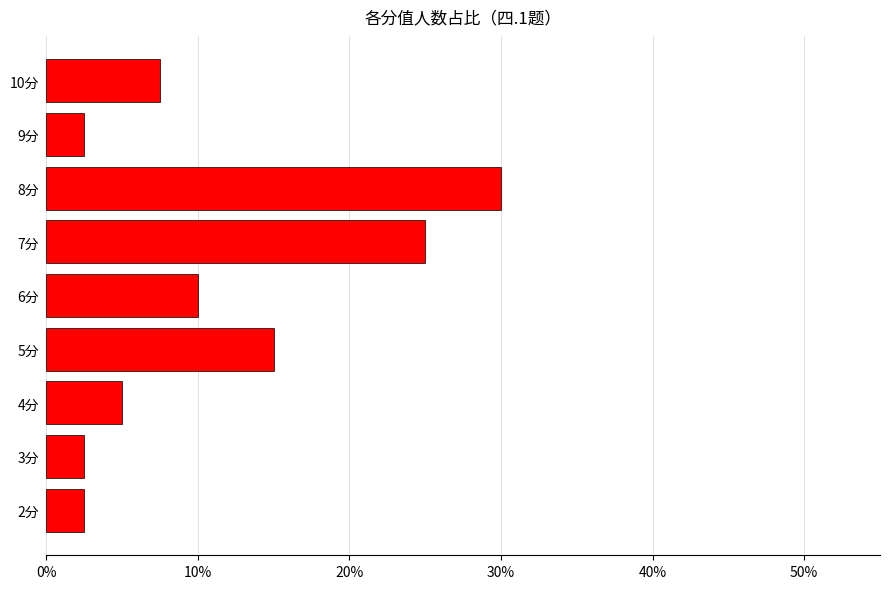

What is the greatest value displayed?

0.3